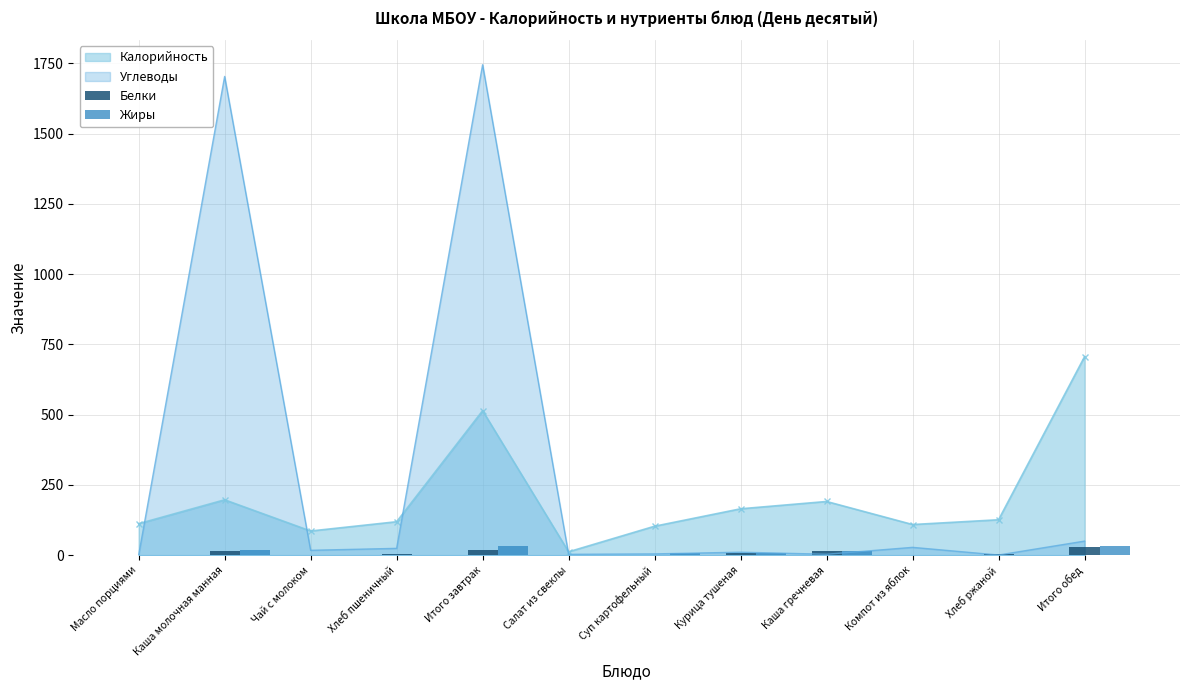

Count the number of categories in the chart.

12